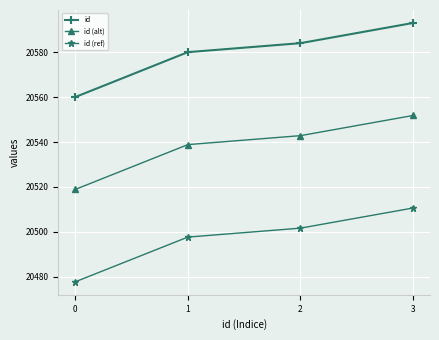

What is the maximum value for id (alt)?

20551.8